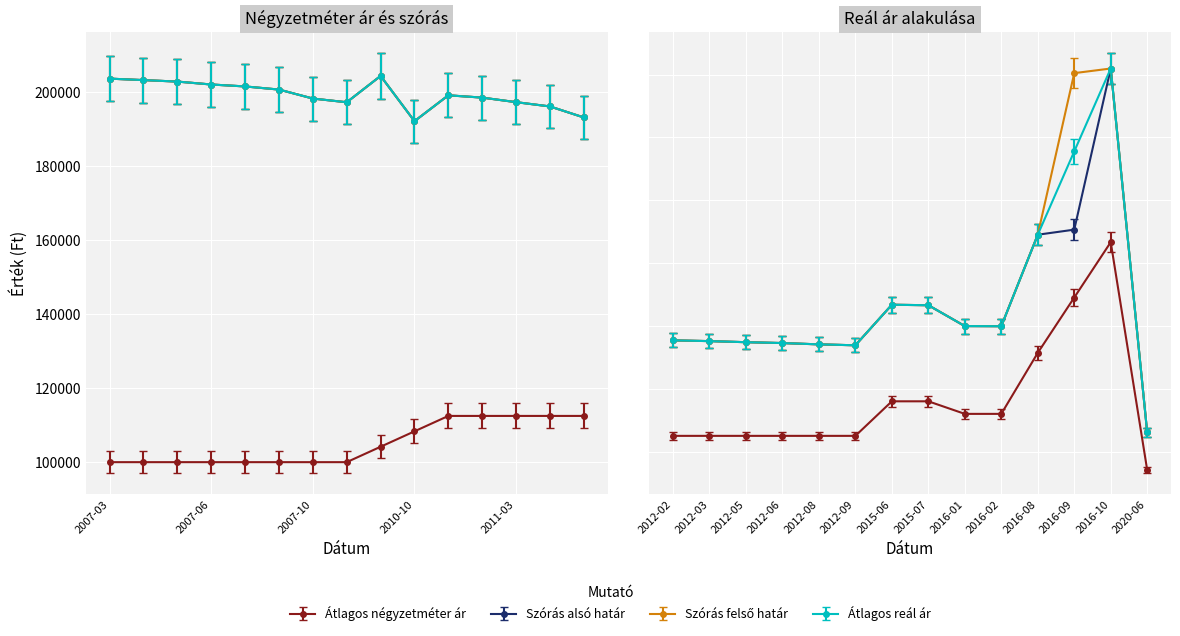

Does the chart display data point markers on the line(s)?

Yes